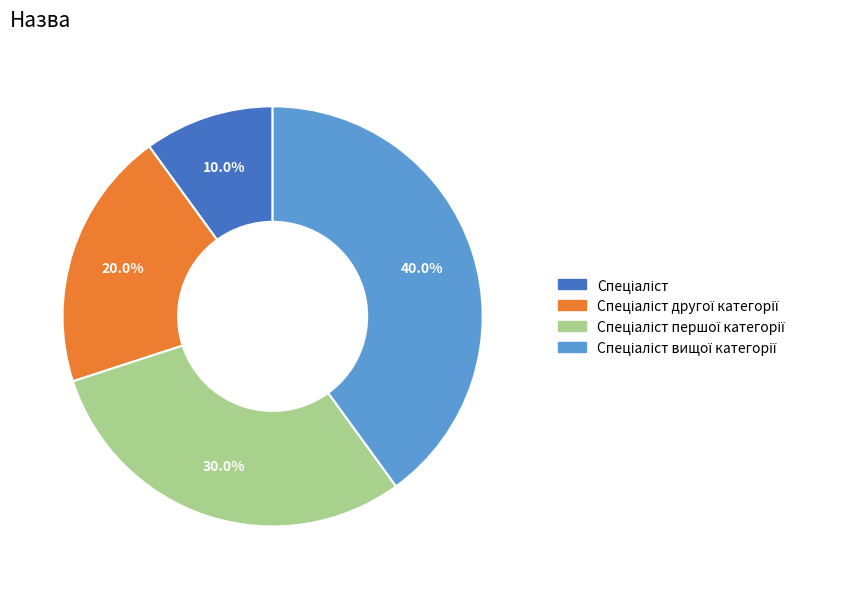

Is there any slice that represents more than half of the pie?

No